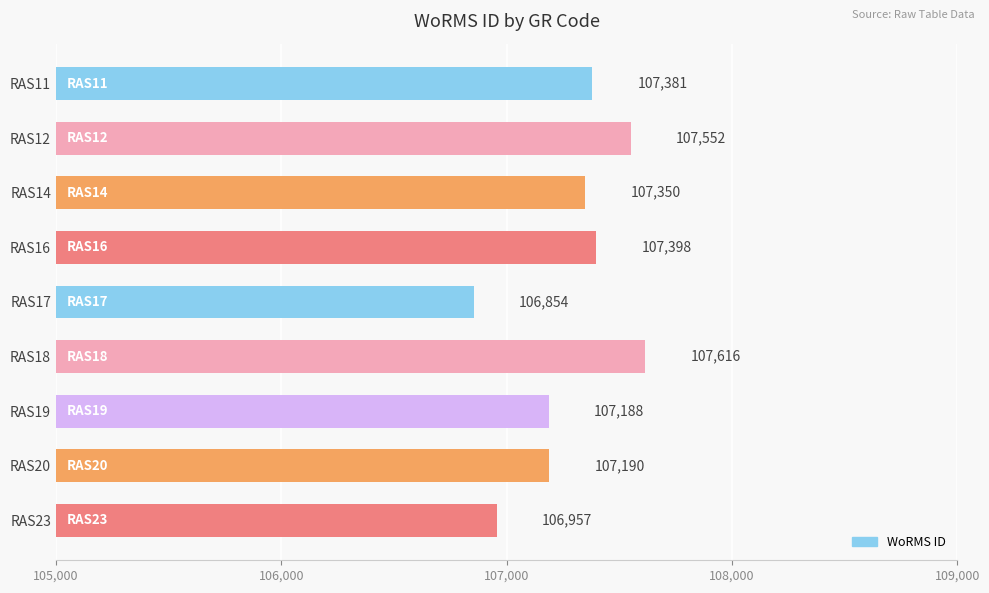

The chart shows a value of 60099 at RAS16. True or false?

False